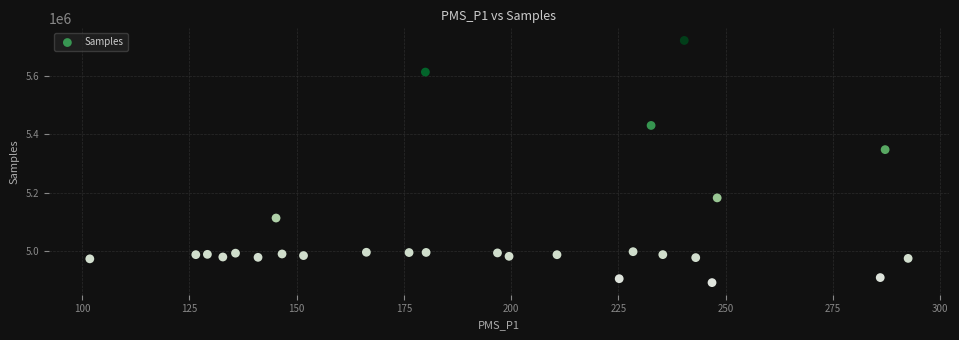

What Y value in the scatter plot is closest to 5307072?

5347983